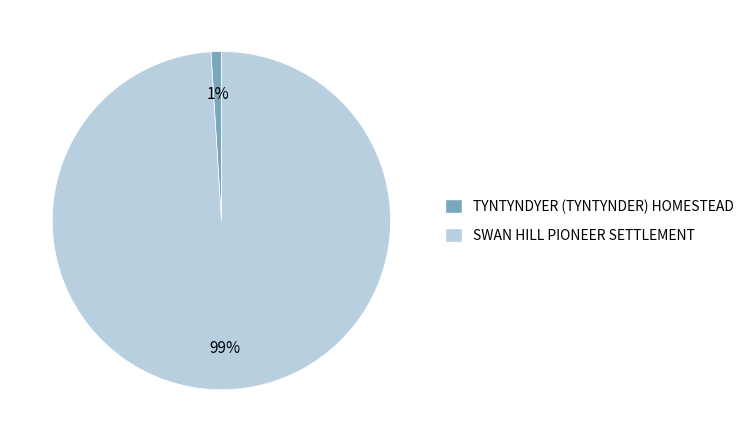

Combined, do TYNTYNDYER (TYNTYNDER) HOMESTEAD and SWAN HILL PIONEER SETTLEMENT account for over 50%?

Yes